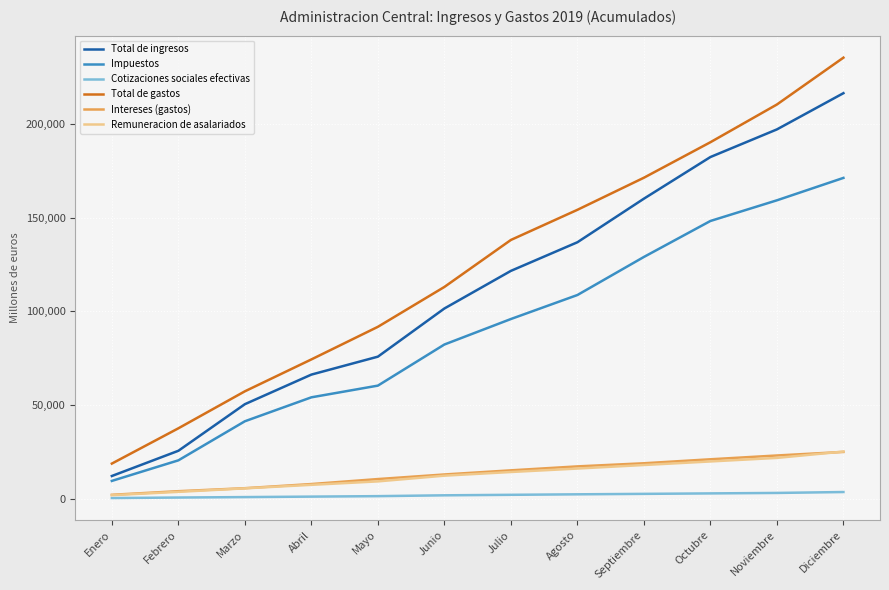

The value of Total de ingresos at Agosto is 136863. True or false?

True